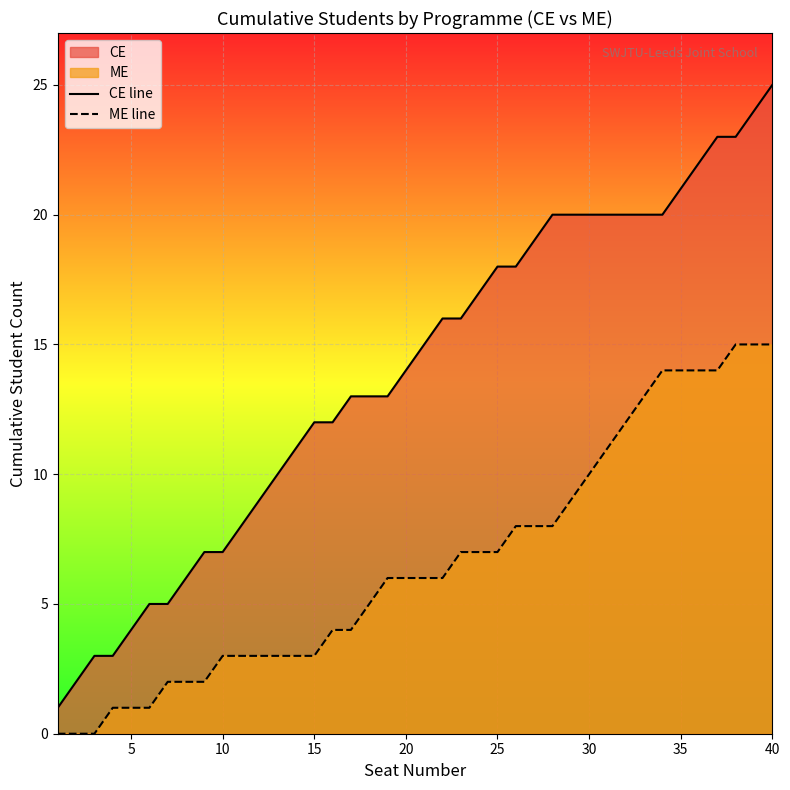

Which series has the largest range (max minus min)?

CE line